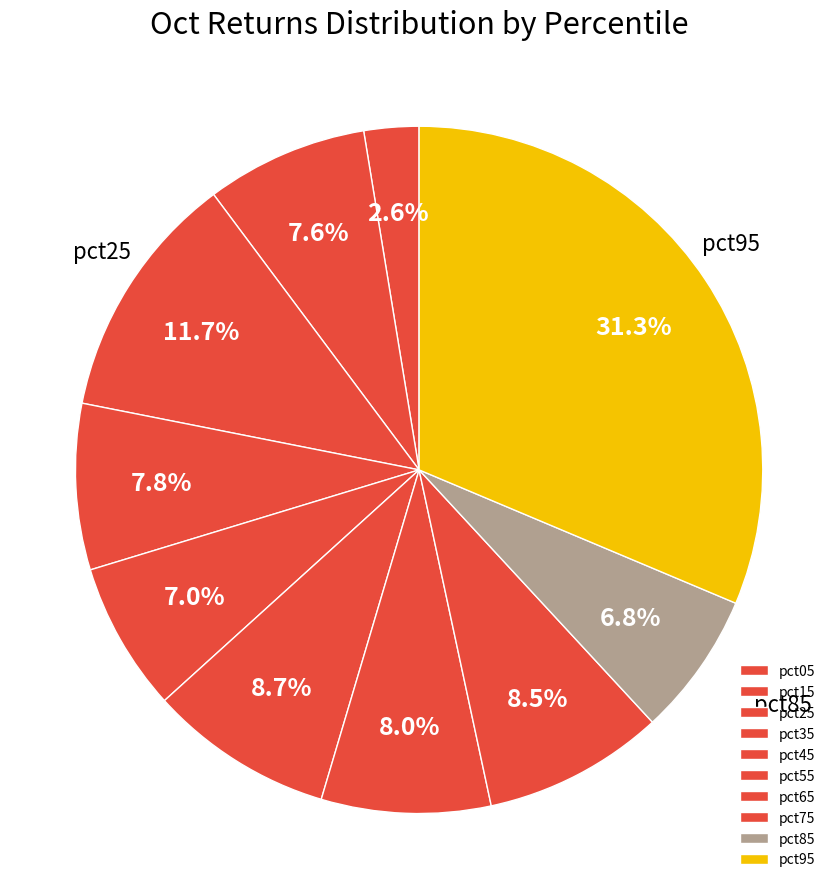

What percentage do pct15 and pct65 together represent?

15.6%